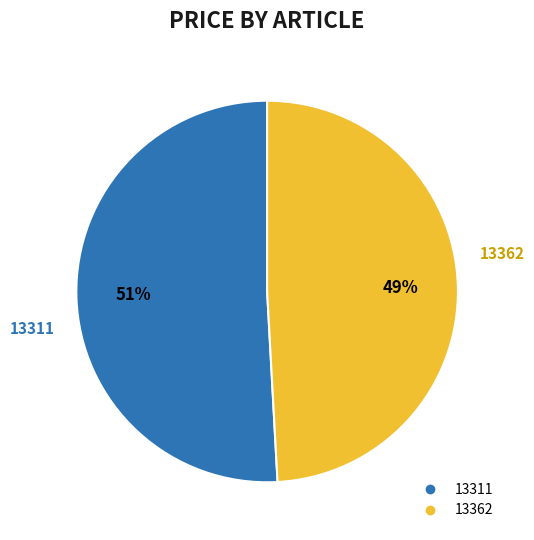

Which slice is the smallest?

13362